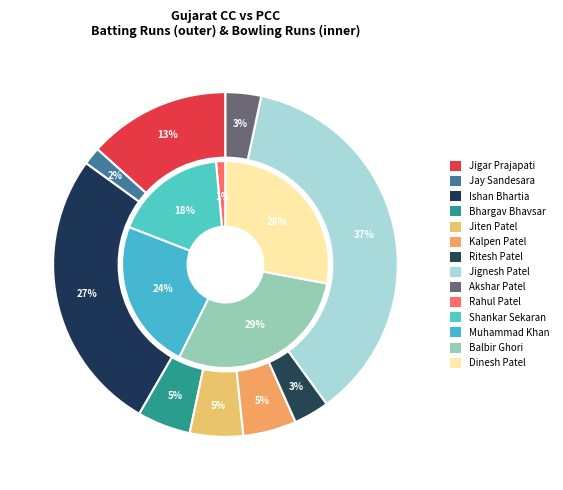

Do Daishik Patel and Jiten Patel together represent more than half of the pie?

No